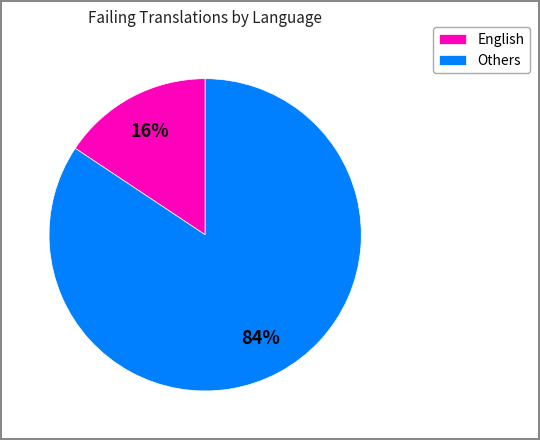

To the nearest percent, what is the average slice percentage?

50%